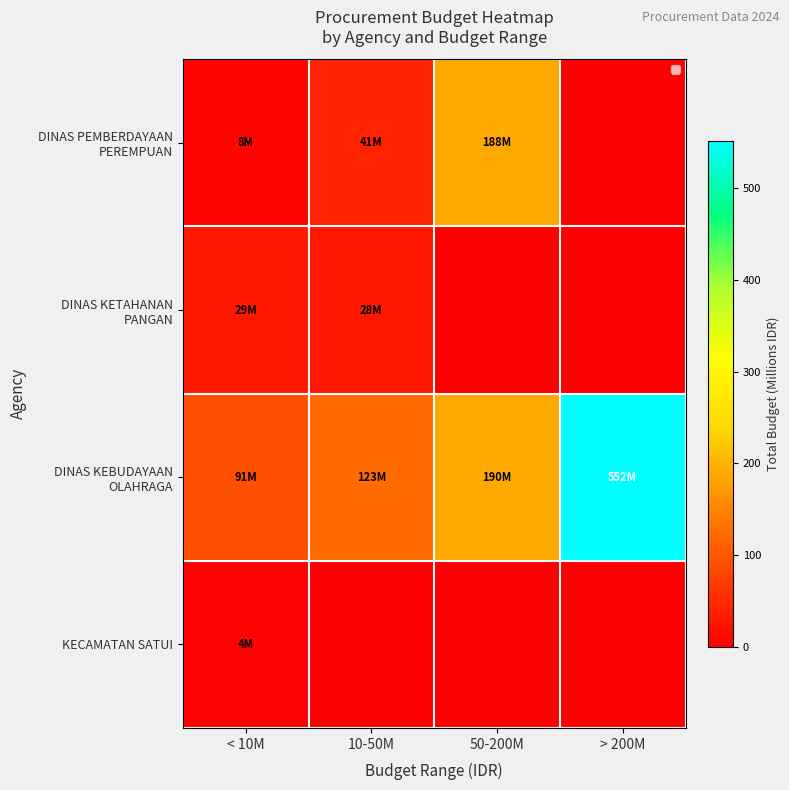

What is the difference between the highest and lowest values at 10-50M?

122.6